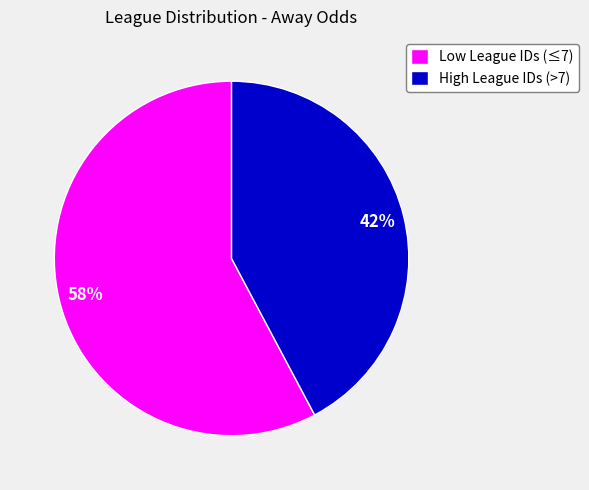

Which has a higher value, Low League IDs (≤7) or High League IDs (>7)?

Low League IDs (≤7)